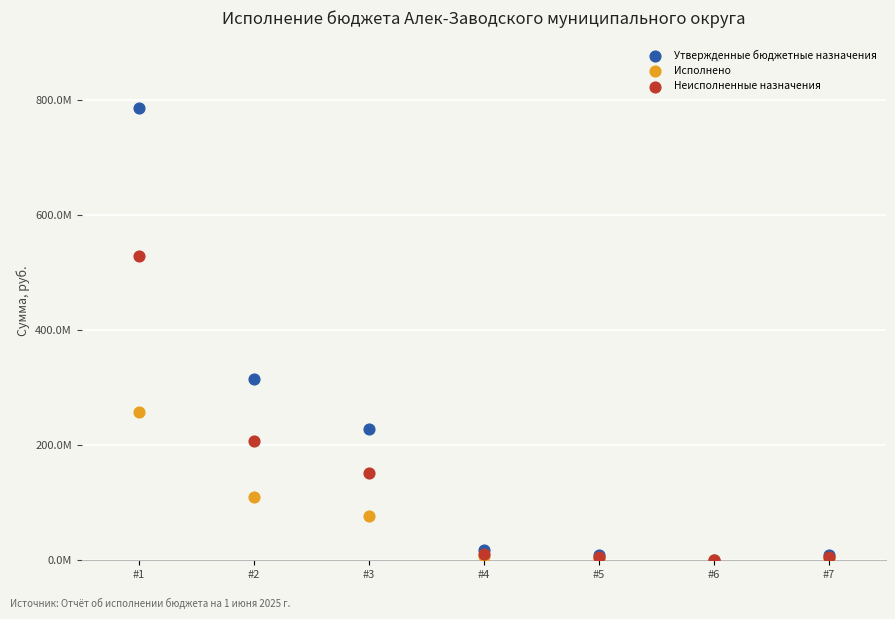

What are all the series names shown in the legend?

Утвержденные бюджетные назначения, Исполнено, Неисполненные назначения